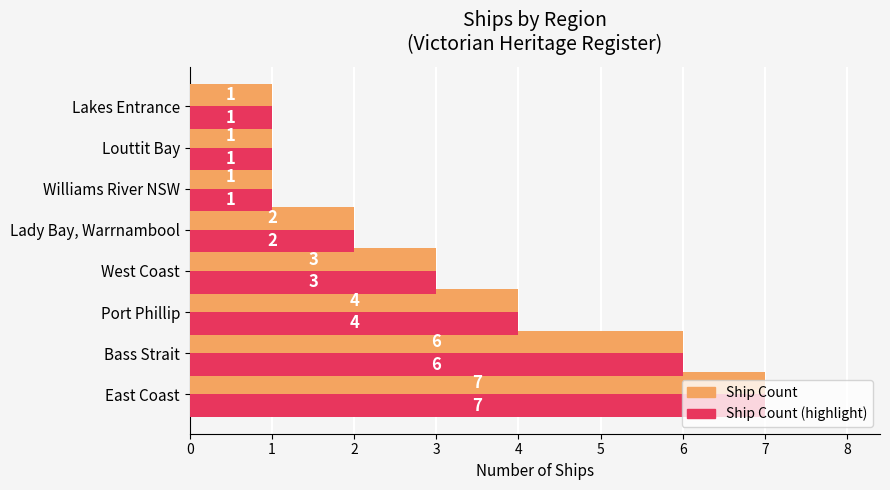

What is the total value across all series at West Coast?

6